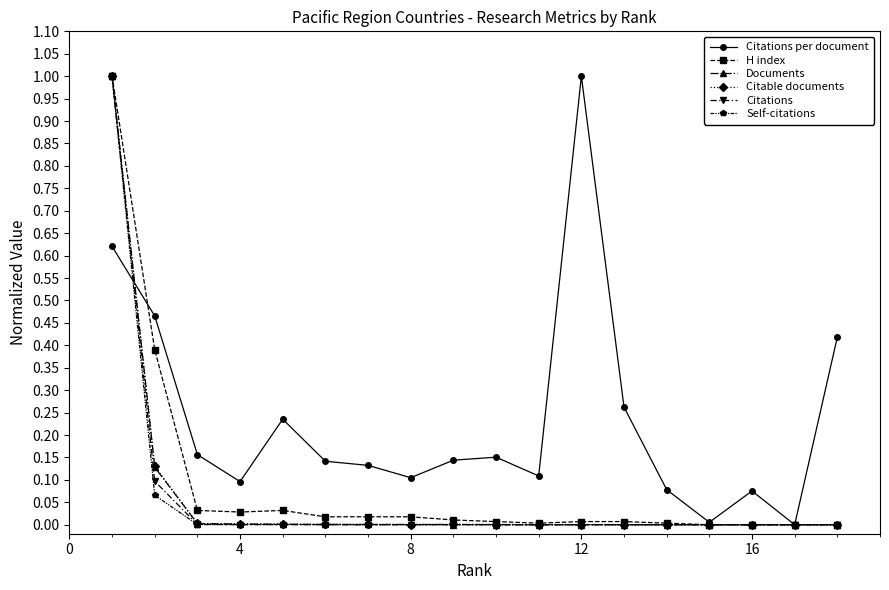

True or false: Citable documents has more than 0 interior local peaks.

True